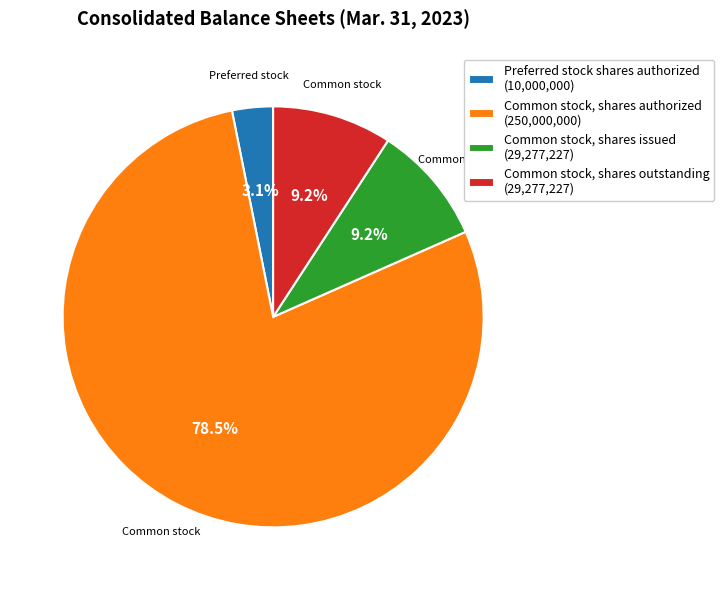

True or false: Preferred stock shares authorized accounts for 3% of the total.

True